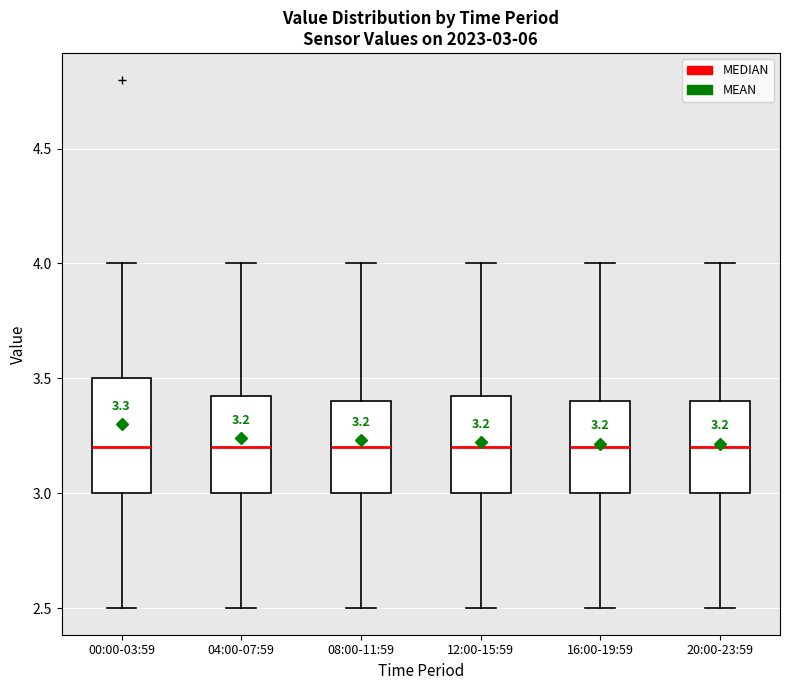

Which box is the tallest, from its lower edge to its upper edge?

00:00-03:59